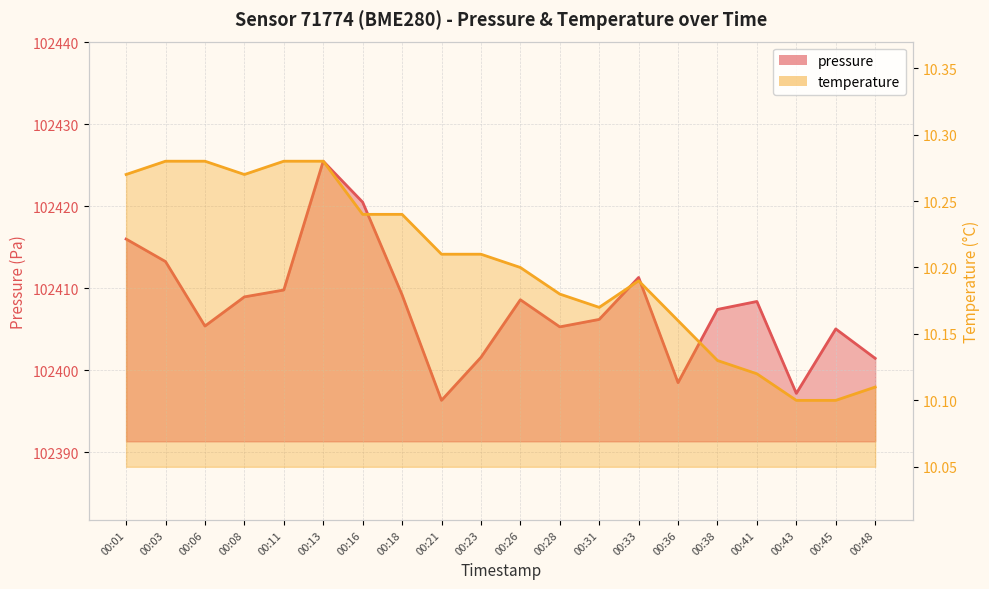

At which label is pressure closest to 102410?

00:11